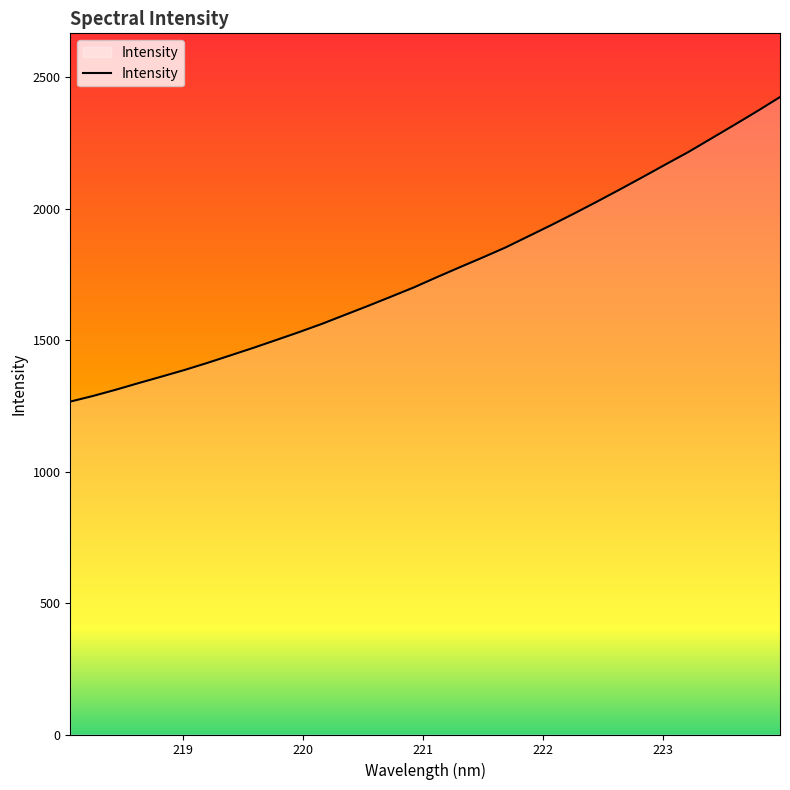

What is the smallest value displayed?

1265.9